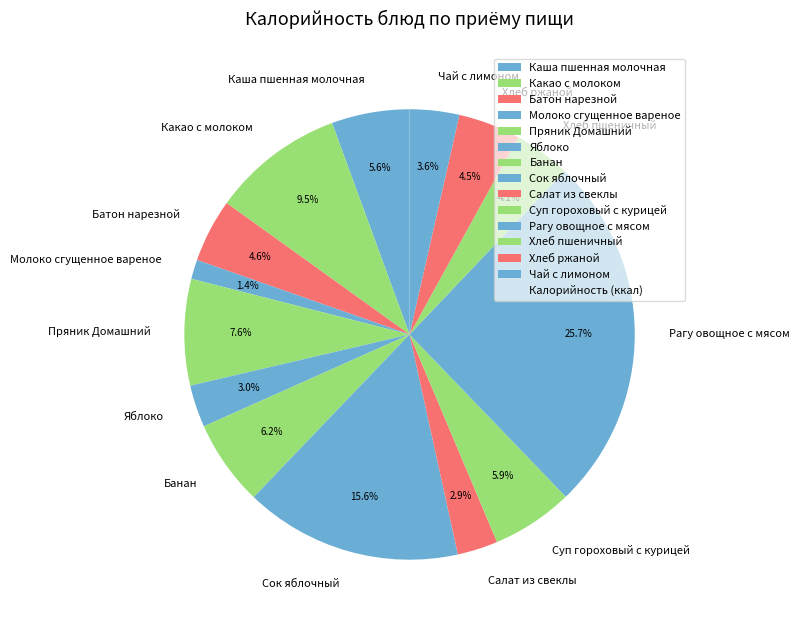

The Молоко сгущенное вареное slice represents 11% of the pie. True or false?

False